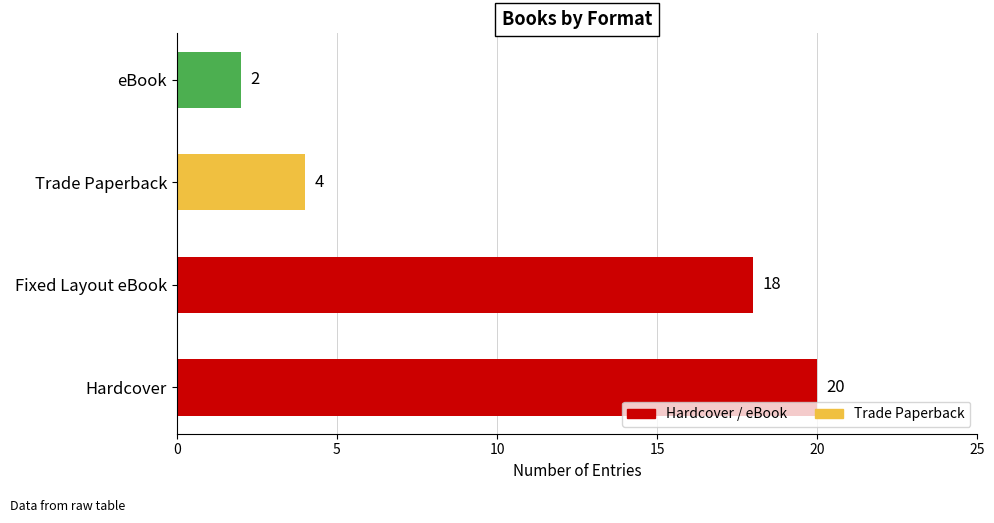

How many values are between 4 and 20?

3